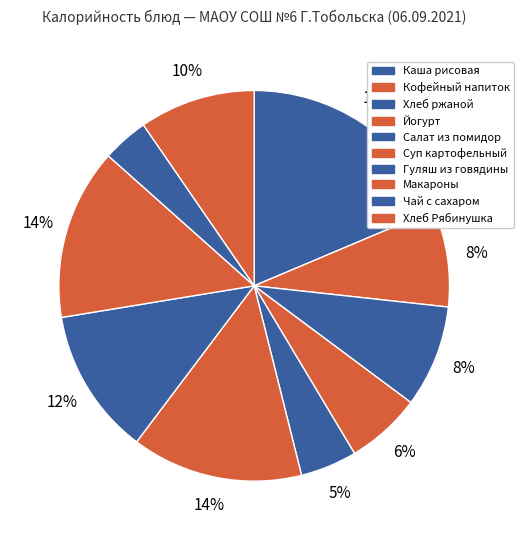

How many segments does this pie chart have?

10